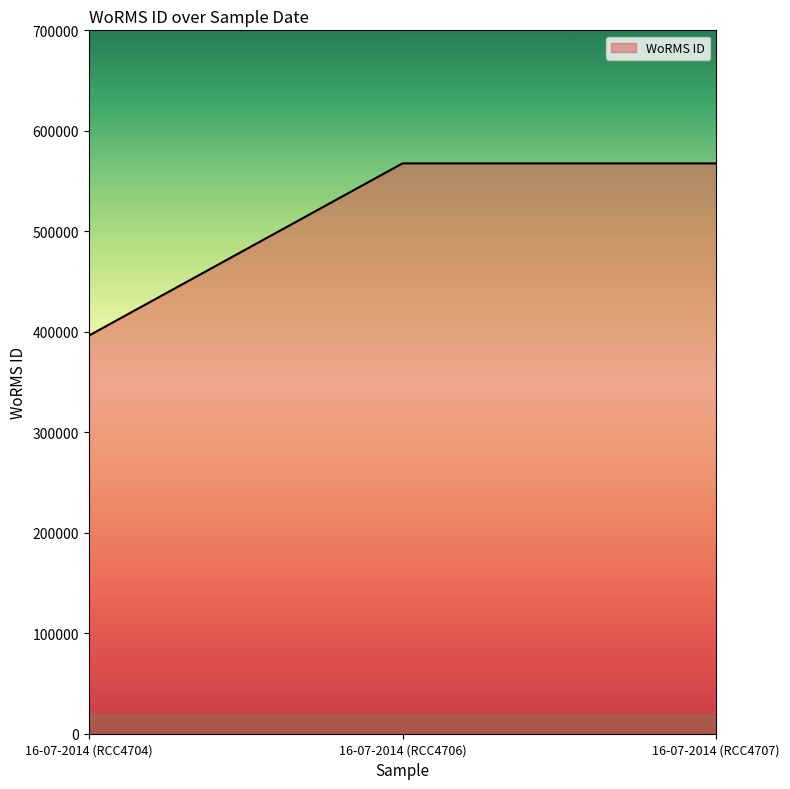

The value at 16-07-2014 (RCC4707) is 394295. True or false?

False